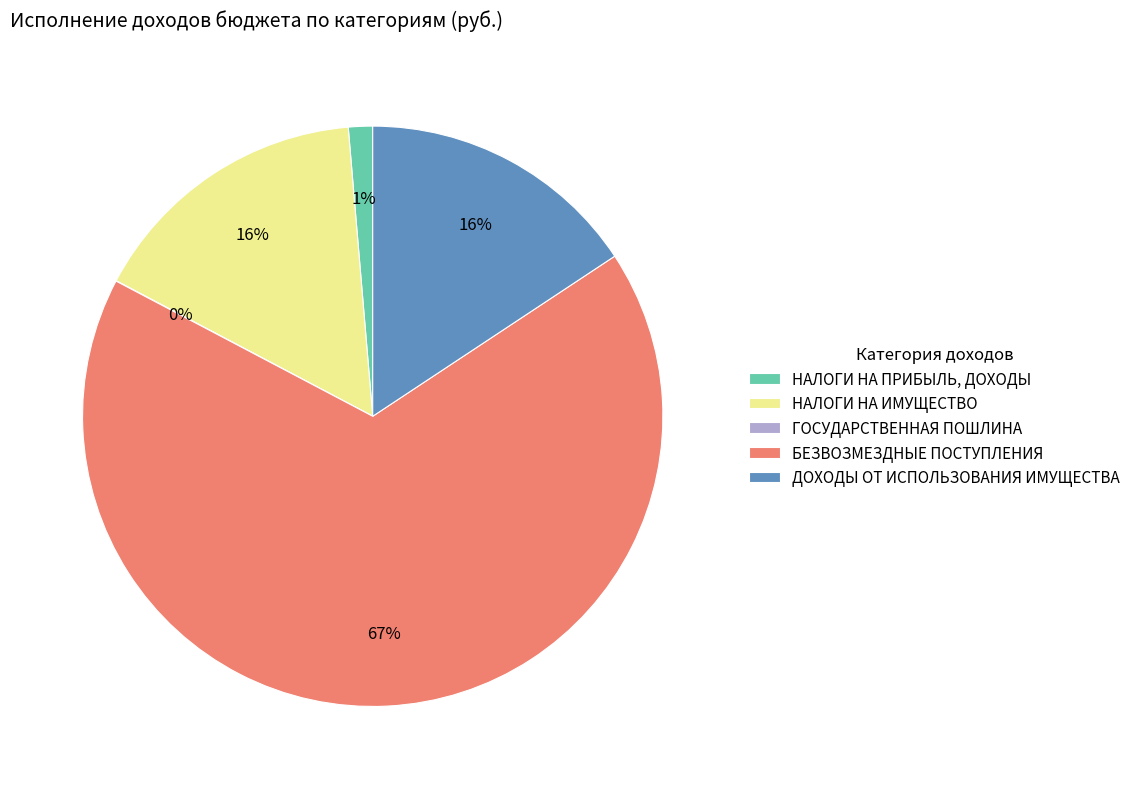

Which has a higher value, НАЛОГИ НА ИМУЩЕСТВО or БЕЗВОЗМЕЗДНЫЕ ПОСТУПЛЕНИЯ?

БЕЗВОЗМЕЗДНЫЕ ПОСТУПЛЕНИЯ